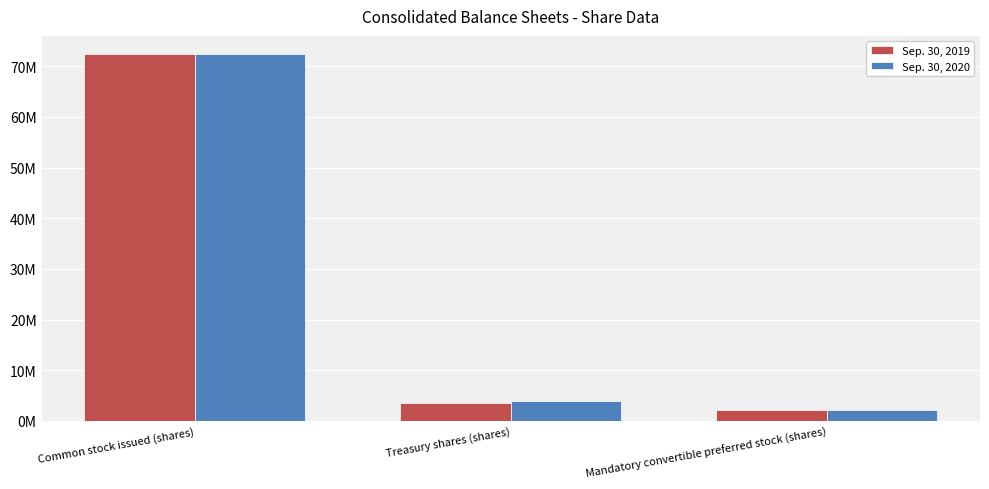

Does the chart contain stacked bars?

No